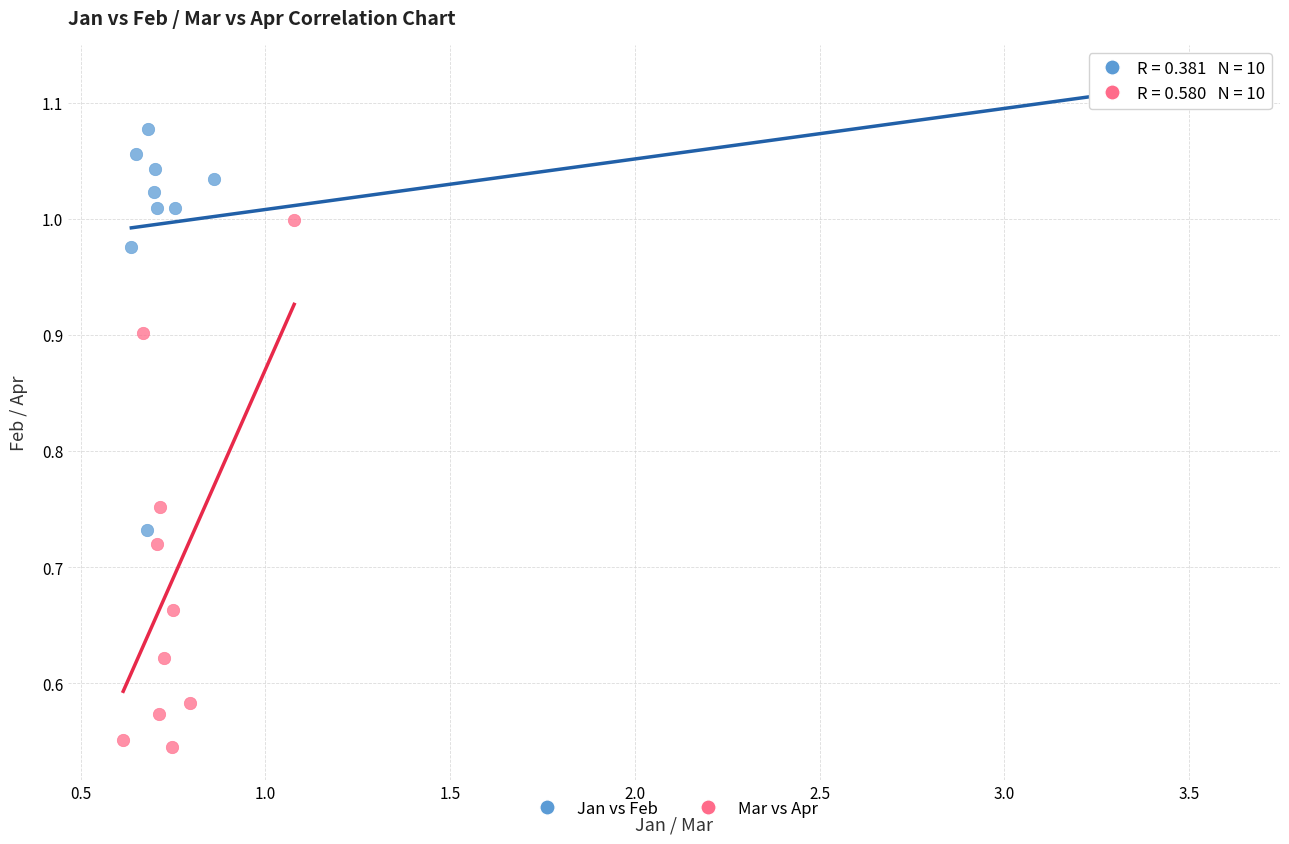

Which series reaches the minimum Y coordinate?

Mar vs Apr